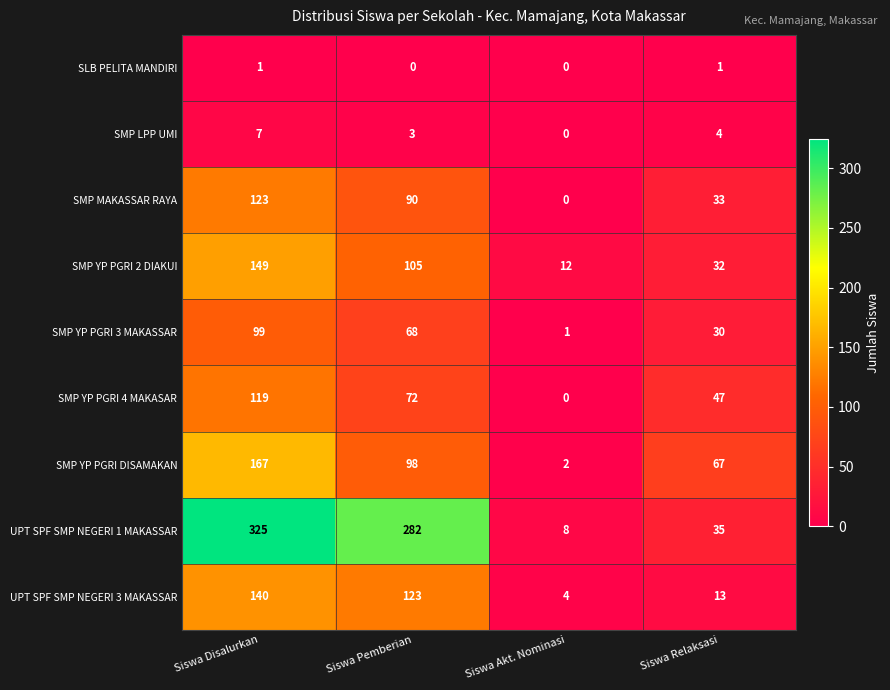

At which label is UPT SPF SMP NEGERI 3 MAKASSAR closest to 72?

Siswa Pemberian